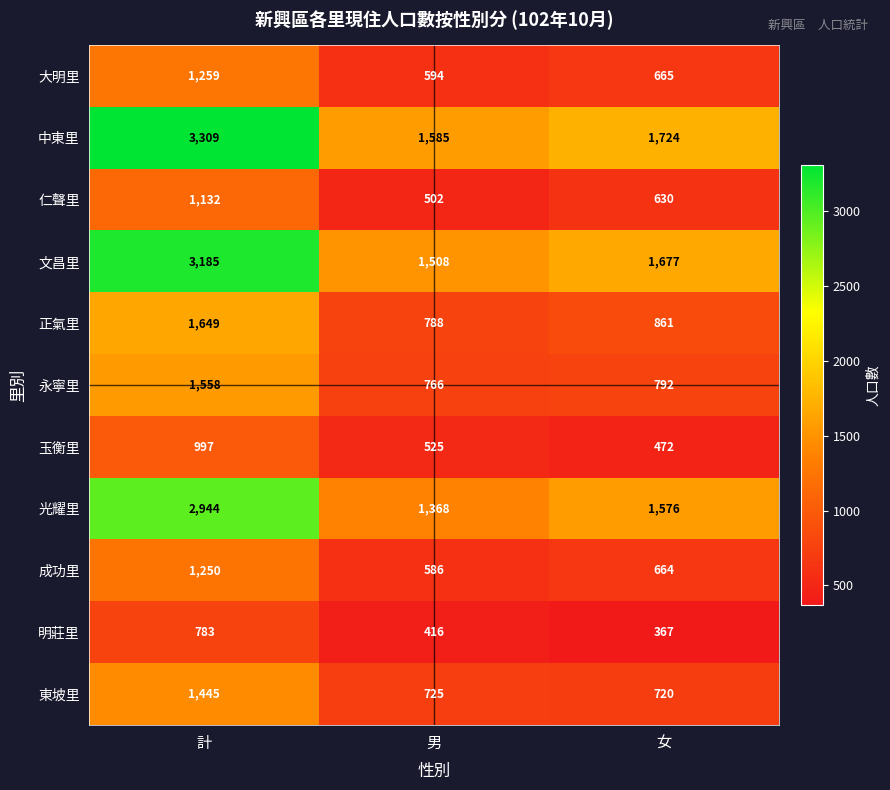

Rank the series by their maximum value, from lowest to highest.

明莊里, 玉衡里, 仁聲里, 成功里, 大明里, 東坡里, 永寧里, 正氣里, 光耀里, 文昌里, 中東里